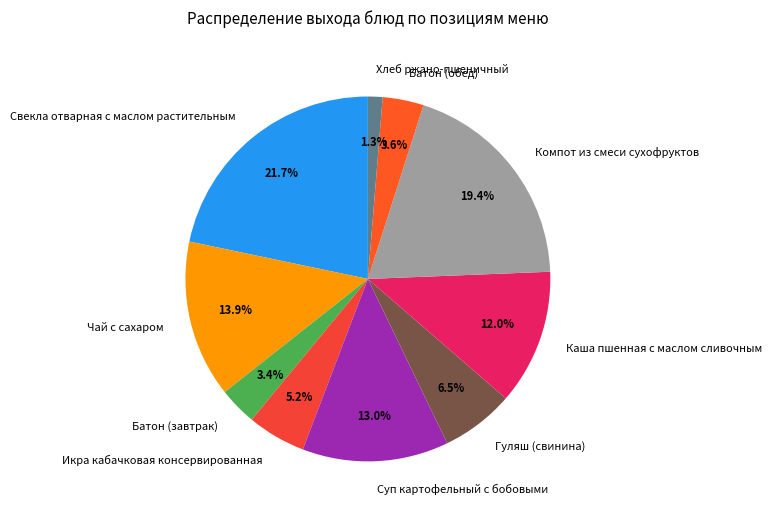

True or false: Суп картофельный с бобовыми accounts for 13% of the total.

True